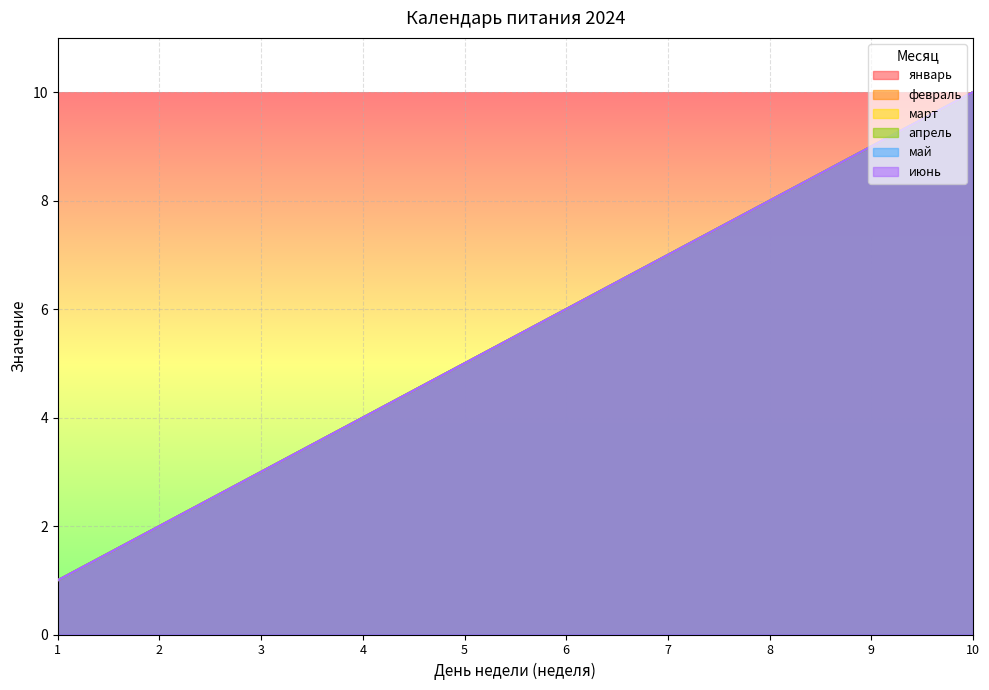

What is the sum of all январь values?

55